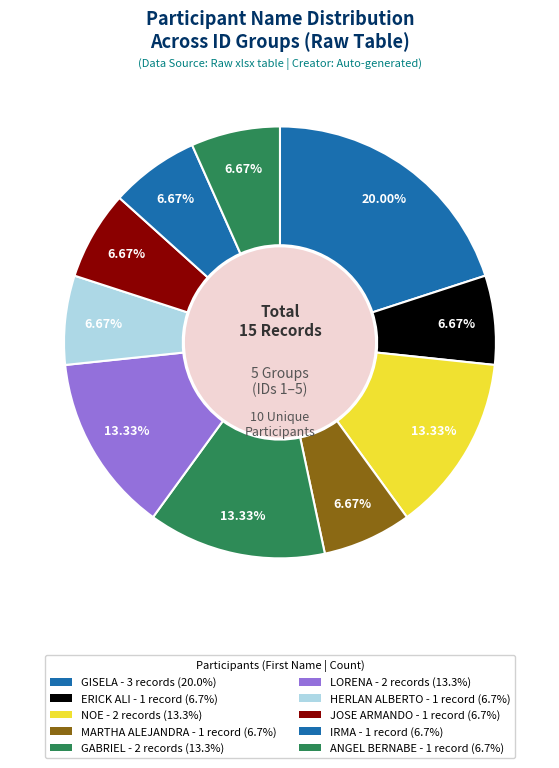

What percentage is the ANGEL BERNABE slice, to the nearest percent?

7%